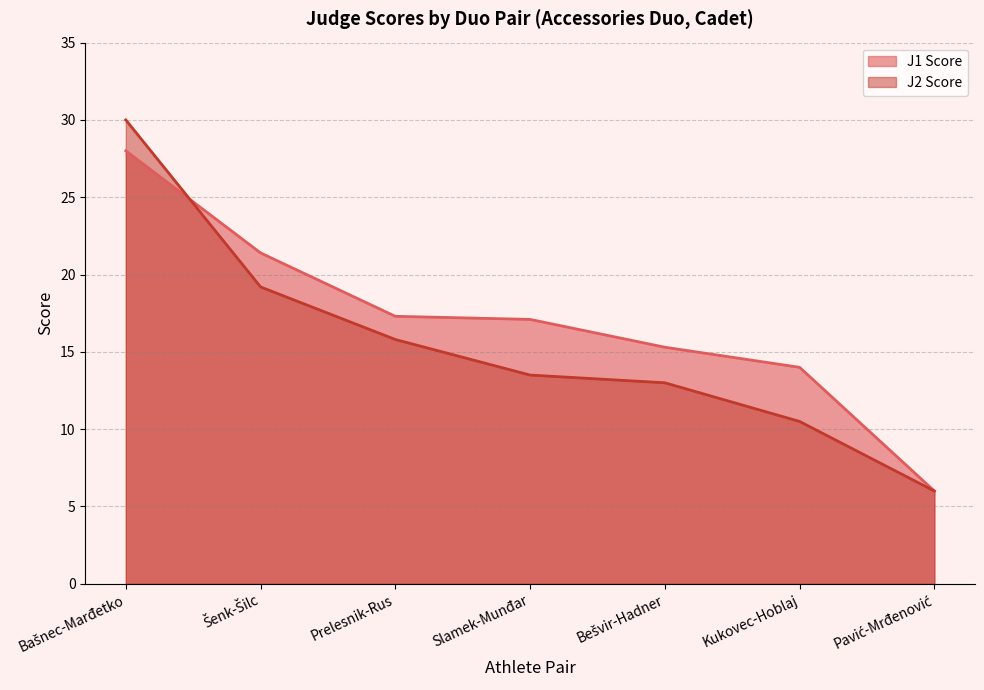

Count the number of categories in the chart.

7